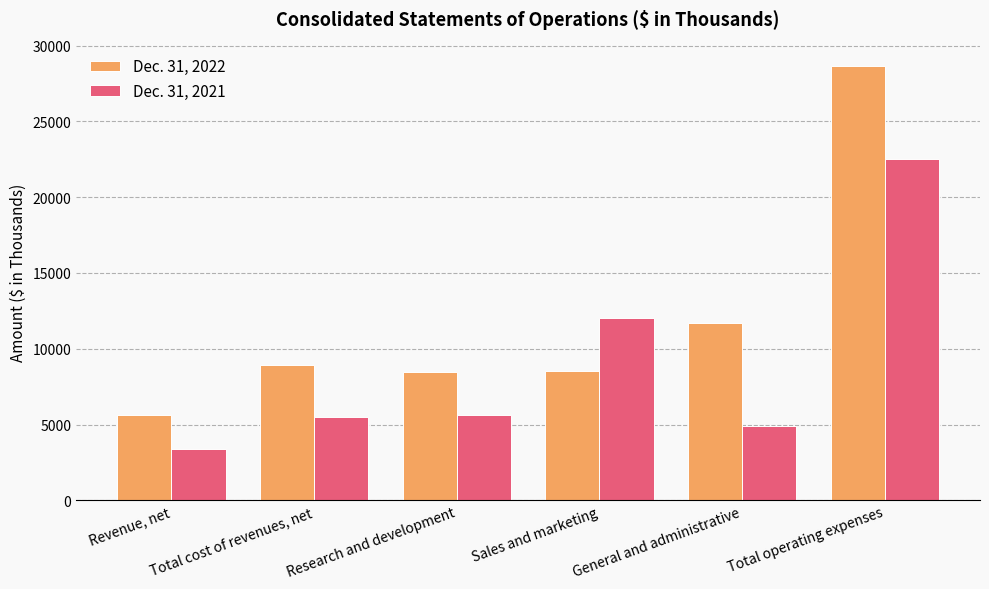

Is it true that Dec. 31, 2021 equals 5668 at Revenue, net?

False